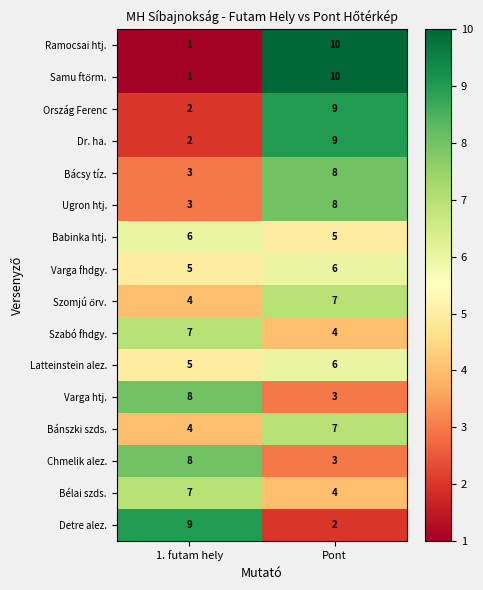

What is the spread (max minus min) of values at Pont?

8